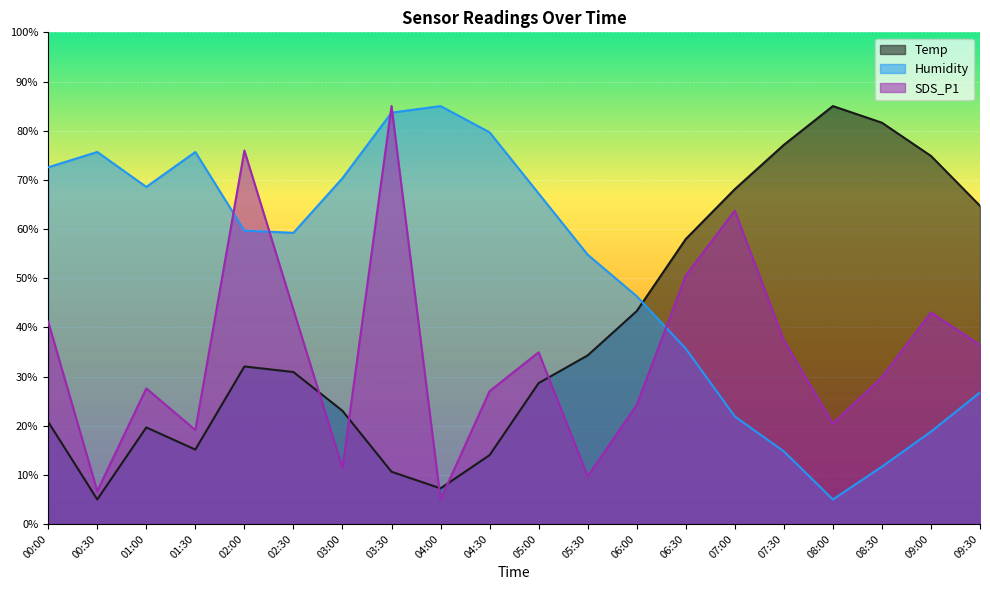

Which series ends up on top after the final intersection of Humidity and SDS_P1?

SDS_P1